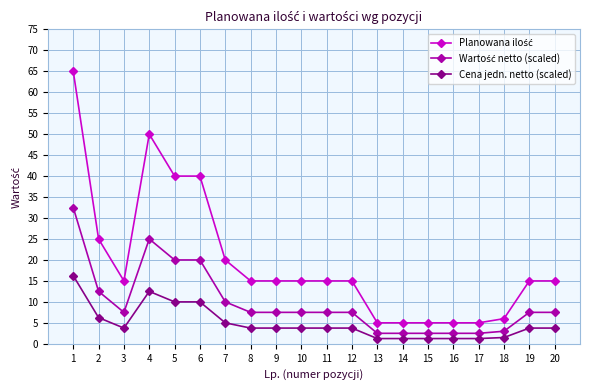

What is the total value across all series at 2?

43.8